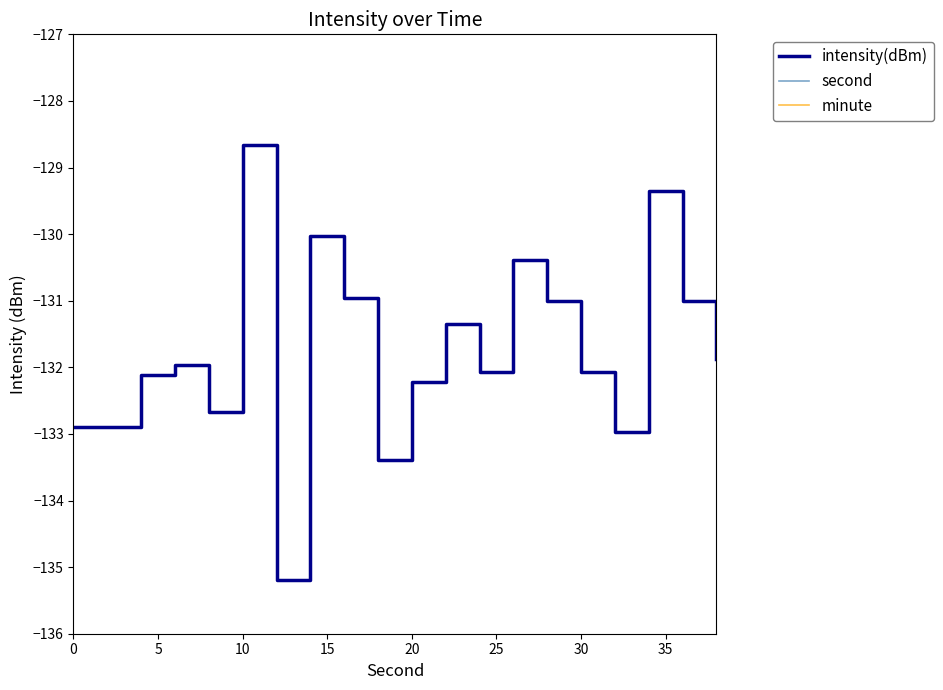

What is the highest value of the intensity(dBm) series?

-128.7